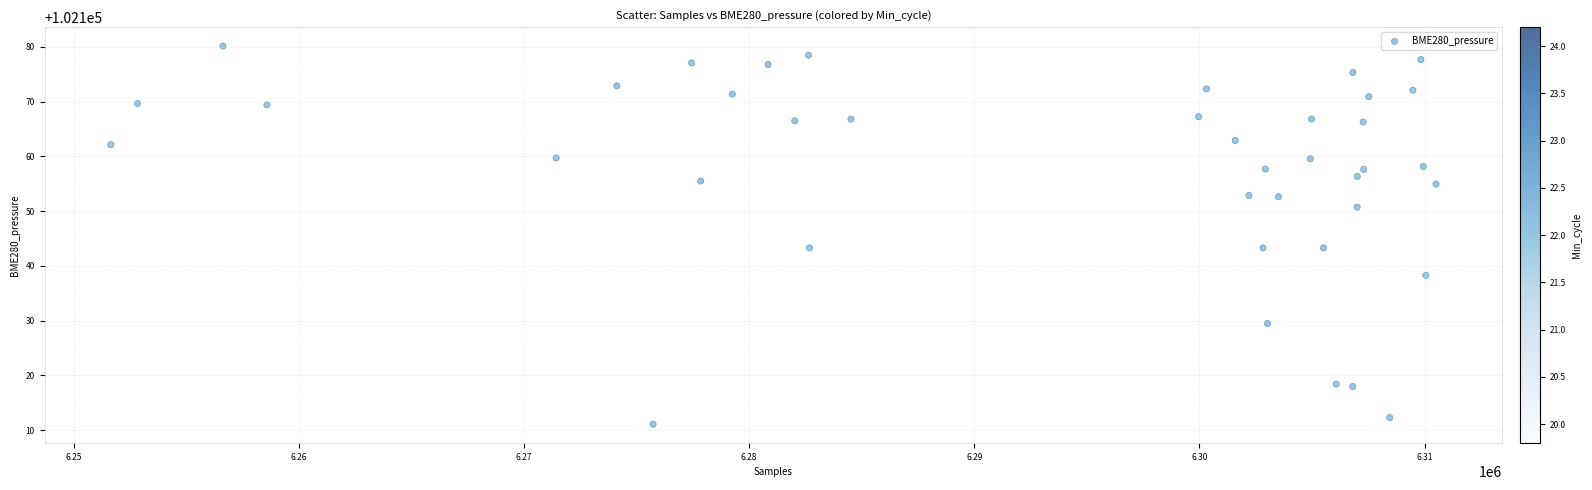

What is the range of Y values (max minus min)?

69.1